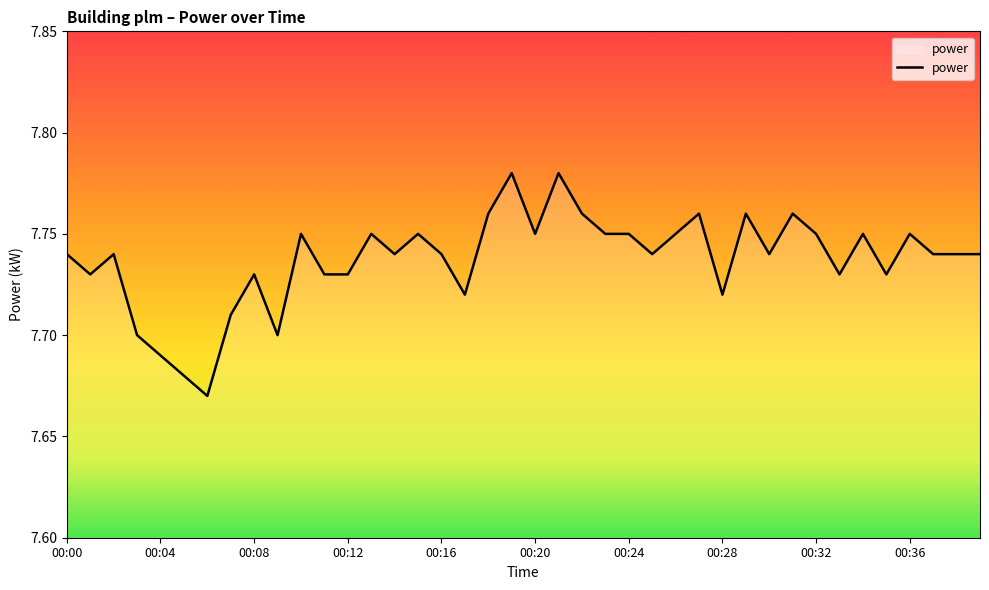

Does the chart have visible grid lines?

No